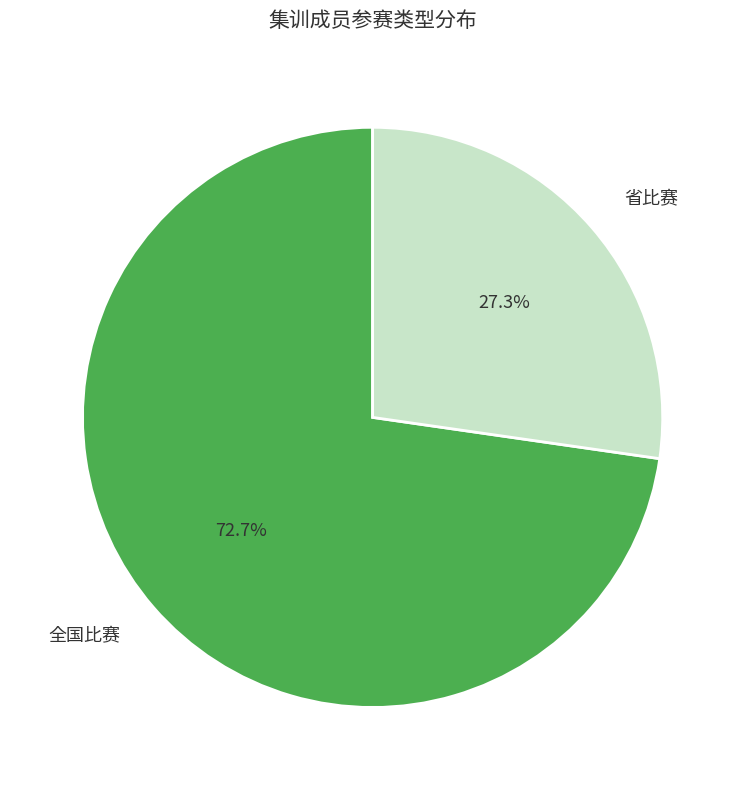

Between 省比赛 and 全国比赛, which is larger?

全国比赛